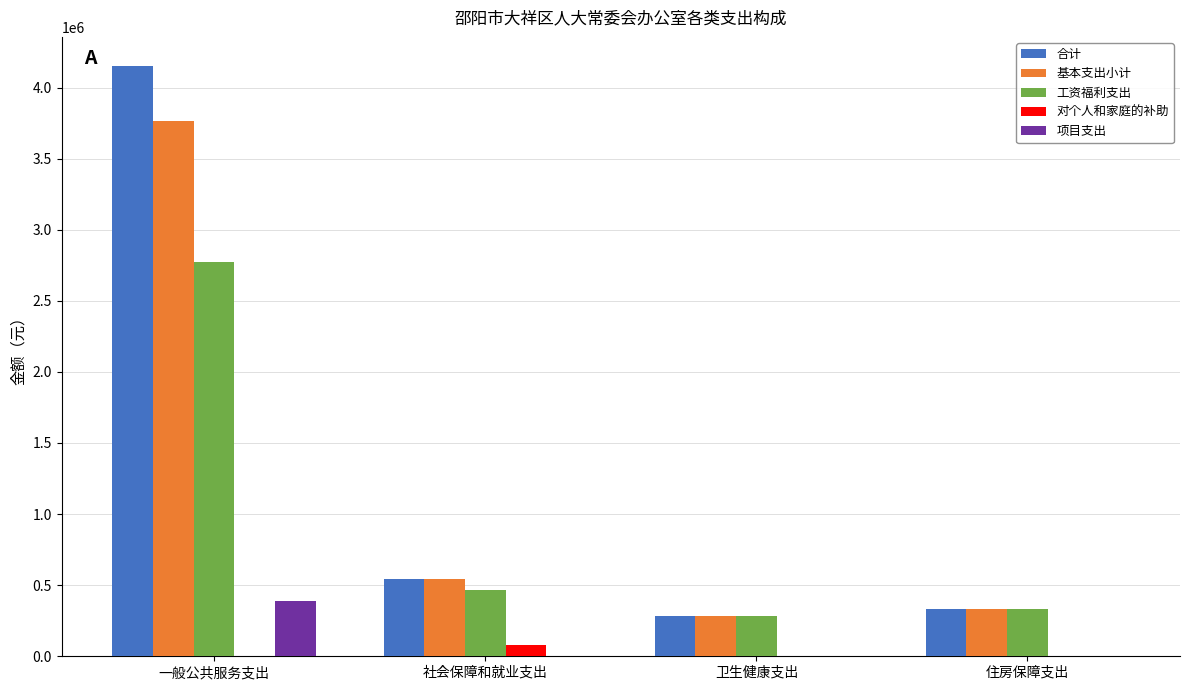

At which label is 合计 closest to 2216302?

社会保障和就业支出